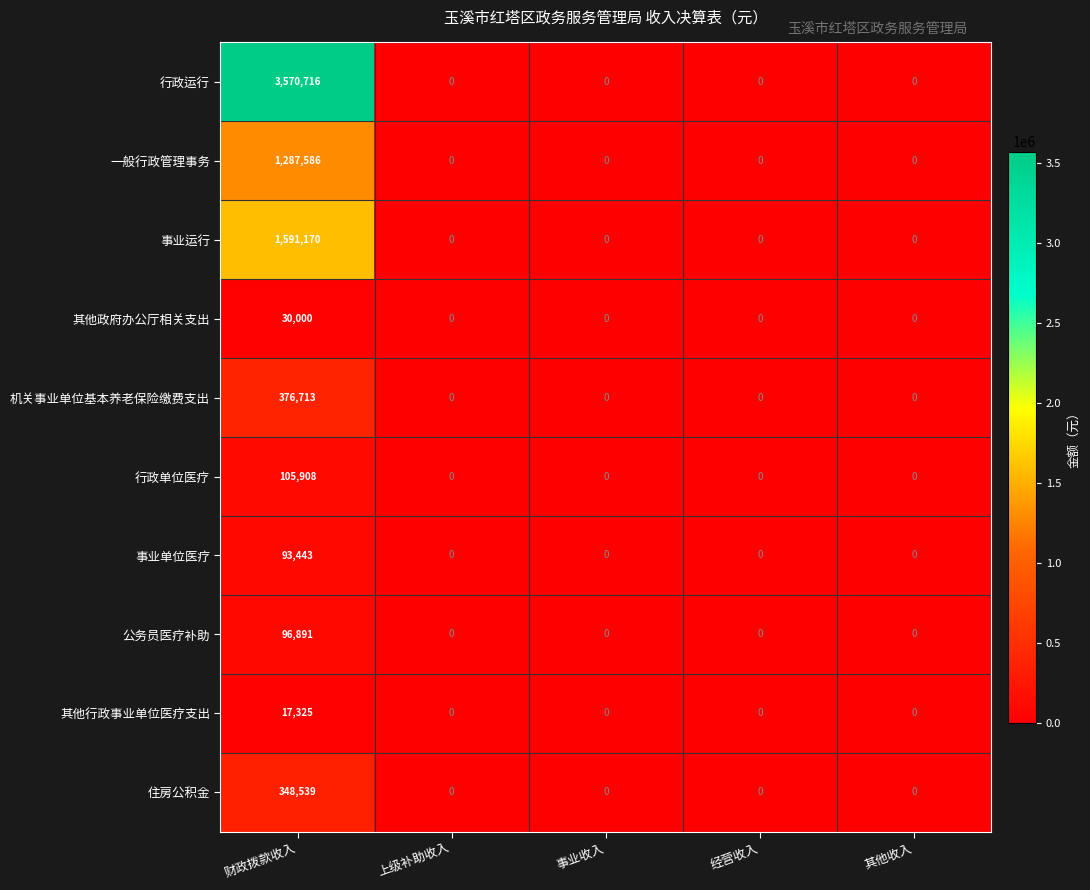

At how many categories does at least one series exceed 952010?

1